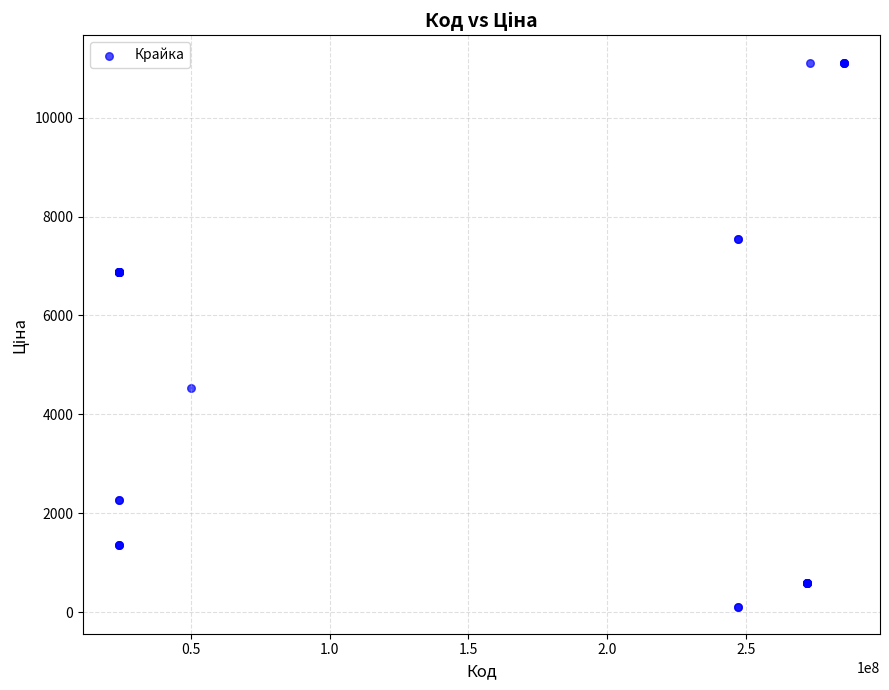

What Y value in the scatter plot is closest to 5613?

4531.4